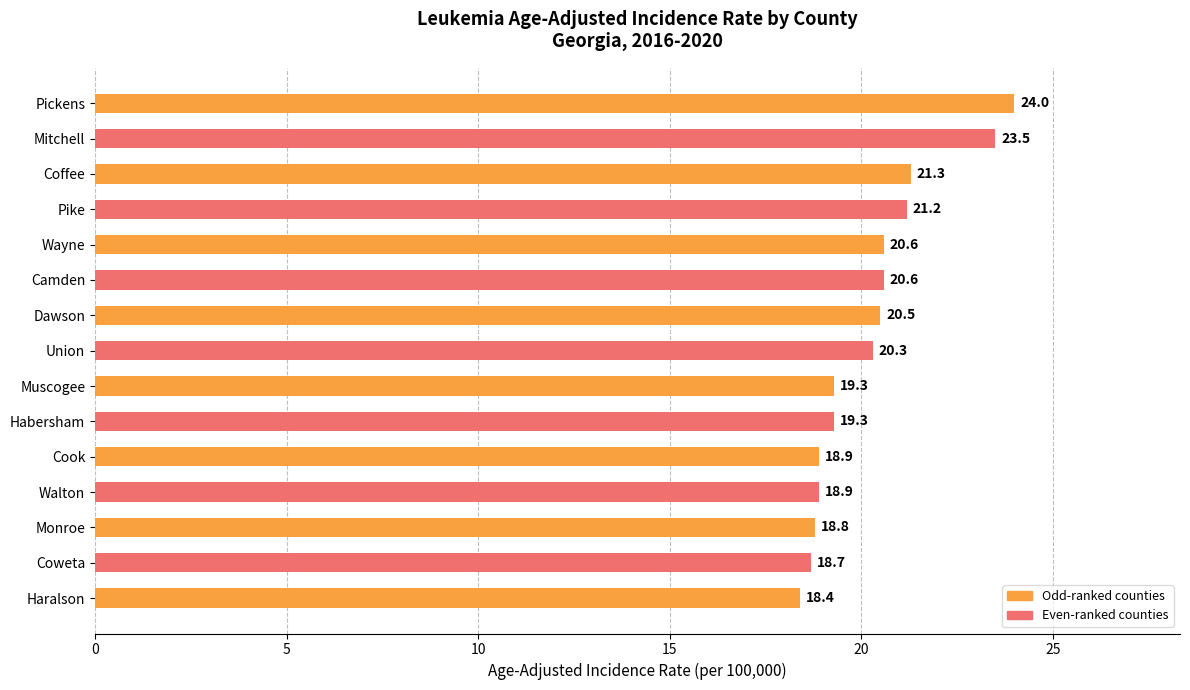

What is the average value?

20.3